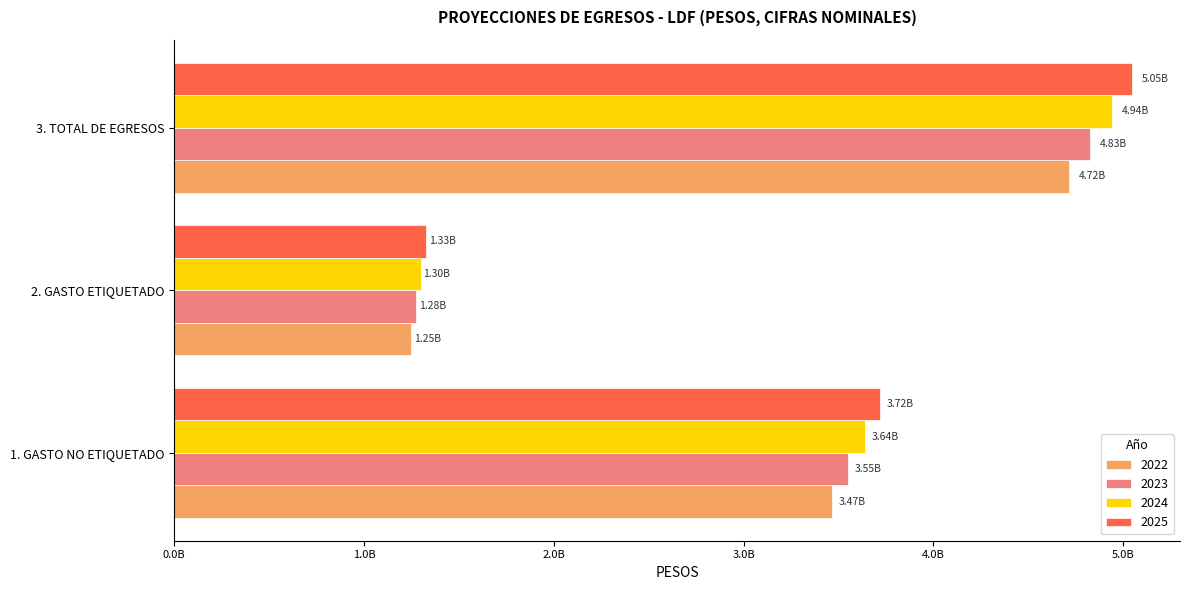

What are all the series names shown in the legend?

2022, 2023, 2024, 2025